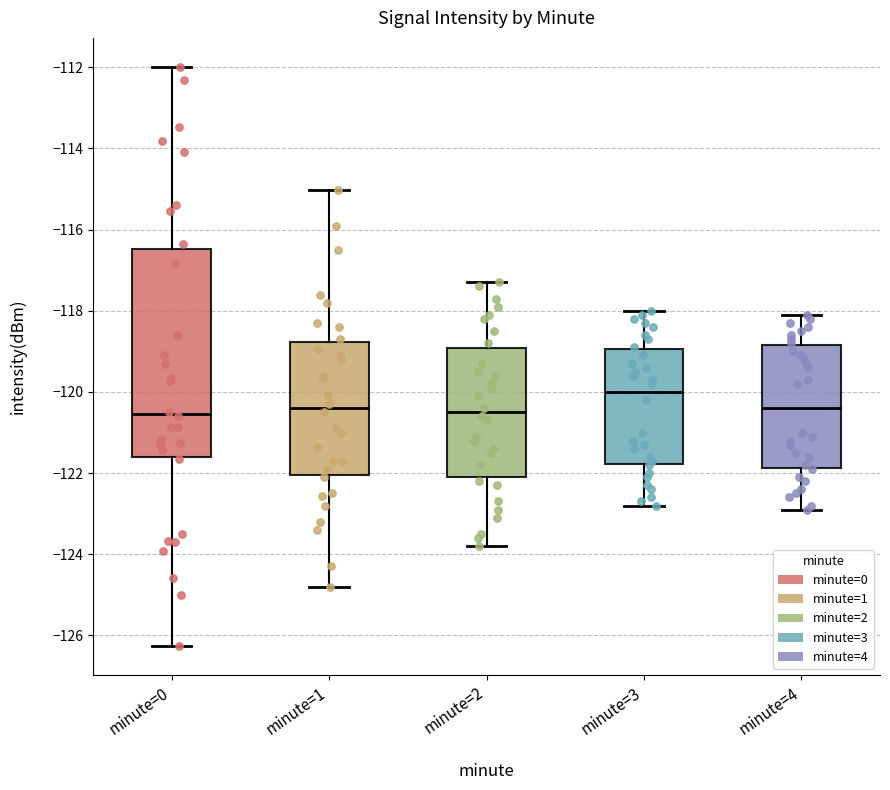

Which box is the tallest, from its lower edge to its upper edge?

minute=0